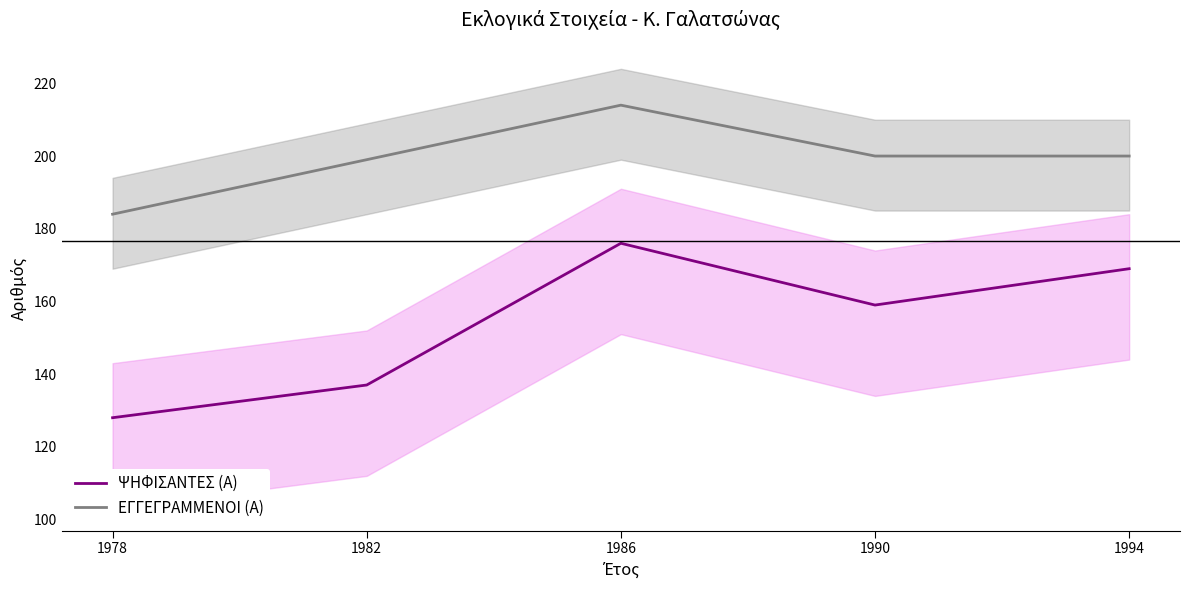

What is the maximum value shown in the chart?

214